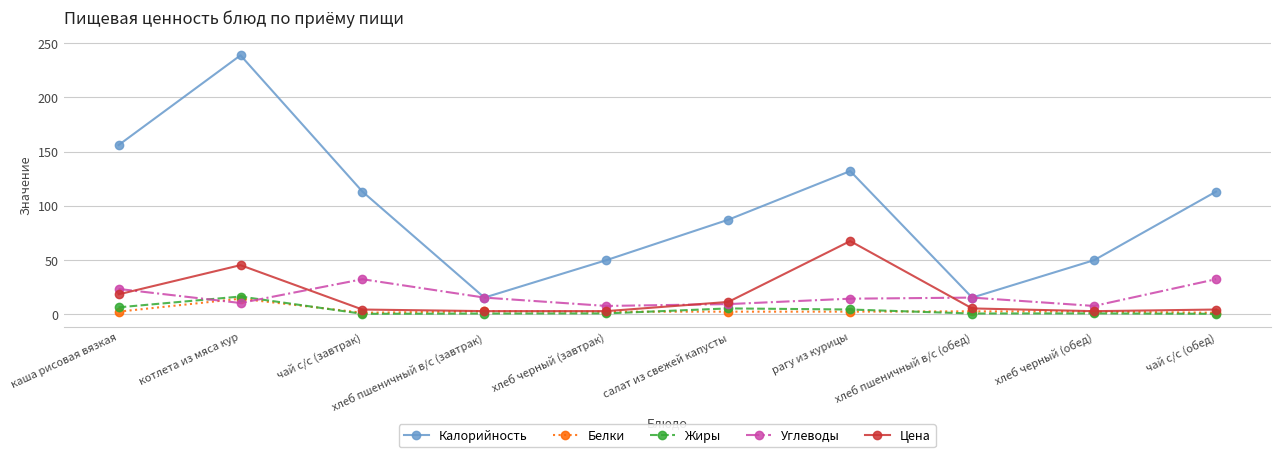

Which series has the largest range (max minus min)?

Калорийность